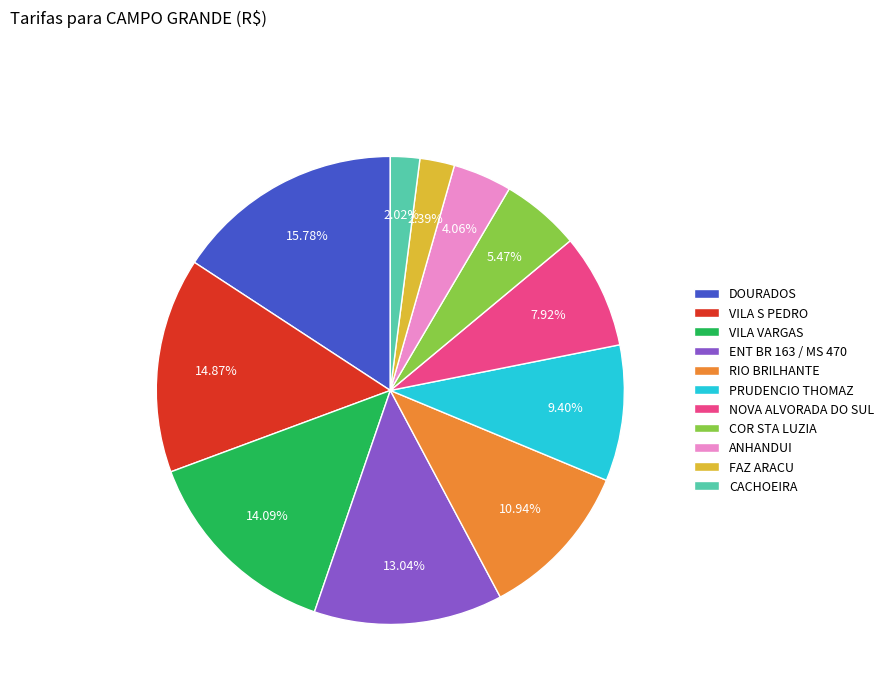

Is there any slice that represents more than half of the pie?

No